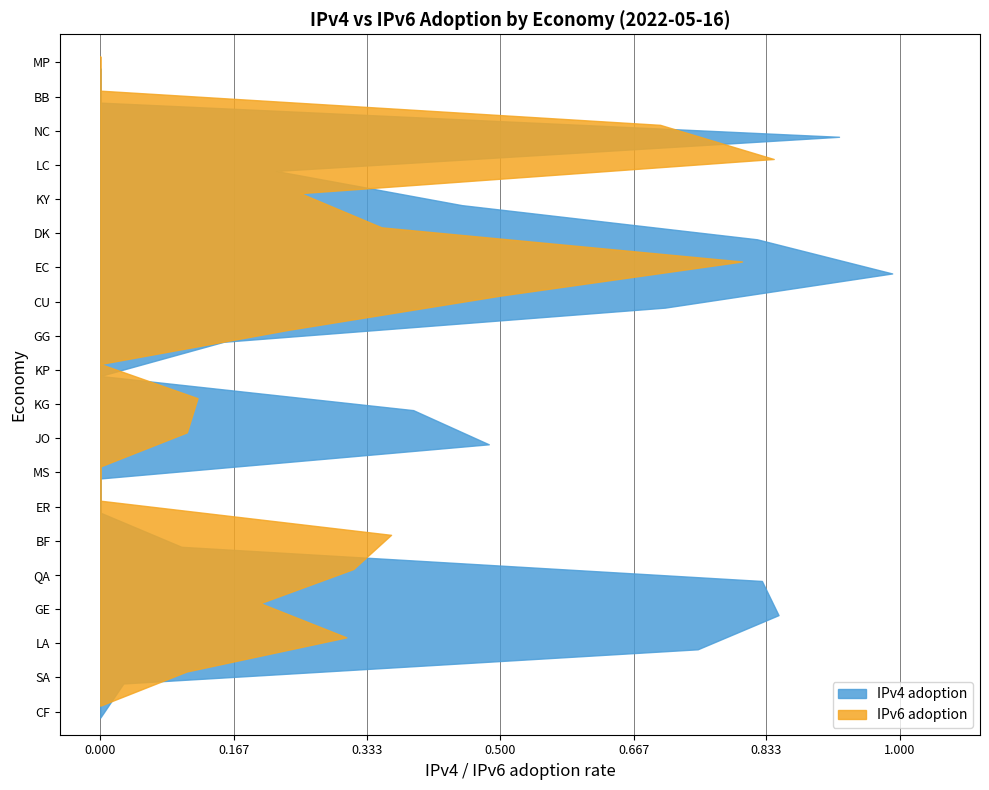

Reading left to right, transcribe all the data shown in this chart.

IPv4 adoption: 0.0	0.0	0.7	0.8	0.8	0.1	0.0	0.0	0.5	0.4	0.0	0.2	0.7	1.0	0.8	0.5	0.2	0.9	0.0	0.0
IPv6 adoption: 0.0	0.1	0.3	0.2	0.3	0.4	0.0	0.0	0.1	0.1	0.0	0.2	0.5	0.8	0.4	0.2	0.8	0.7	0.0	0.0